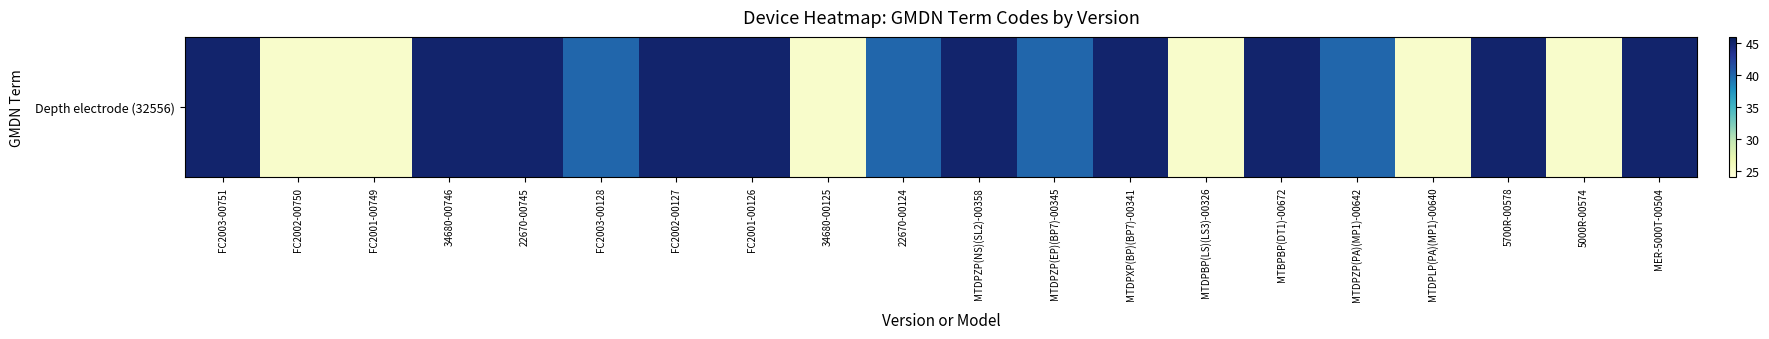

Reading left to right, what are all the values shown in this chart?

FC2003-00751=45	FC2002-00750=25	FC2001-00749=25	34680-00746=45	22670-00745=45	FC2003-00128=40	FC2002-00127=45	FC2001-00126=45	34680-00125=25	22670-00124=40	MTDPZP(NS)(SL2)-00358=45	MTDPZP(EP)(BP7)-00345=40	MTDPXP(BP)(BP7)-00341=45	MTDPBP(LS)(LS3)-00326=25	MTBPBP(DT1)-00672=45	MTDPZP(PA)(MP1)-00642=40	MTDPLP(PA)(MP1)-00640=25	5700R-00578=45	5000R-00574=25	MER-5000T-00504=45